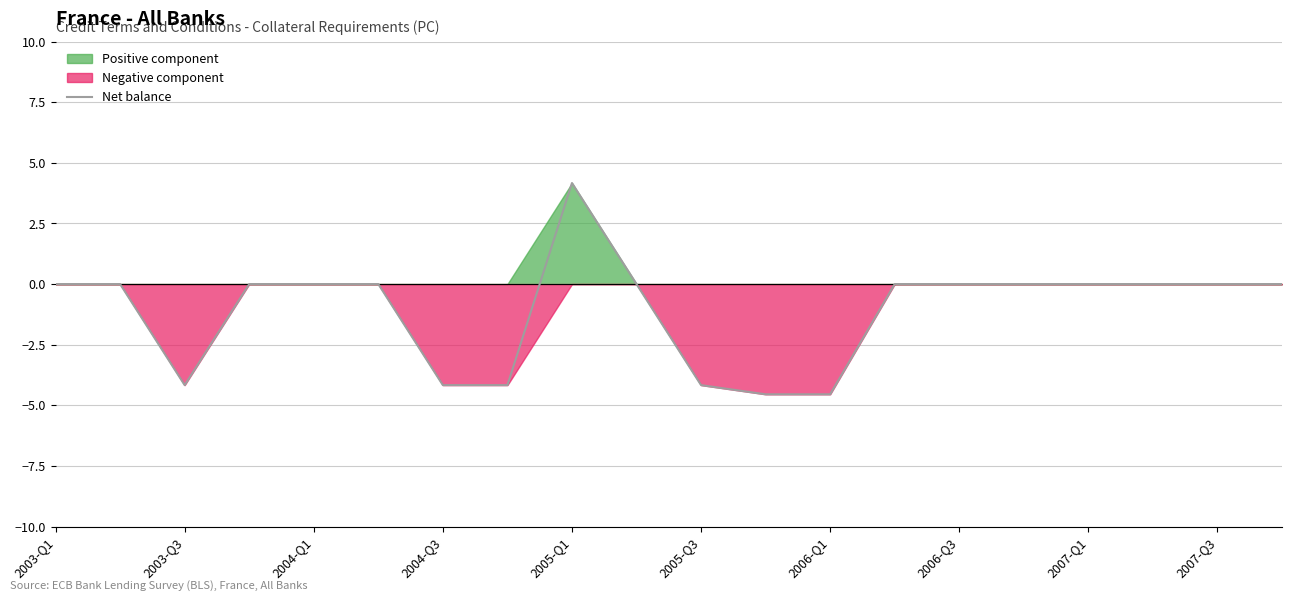

At which label is the value closest to 0?

2003-Q1